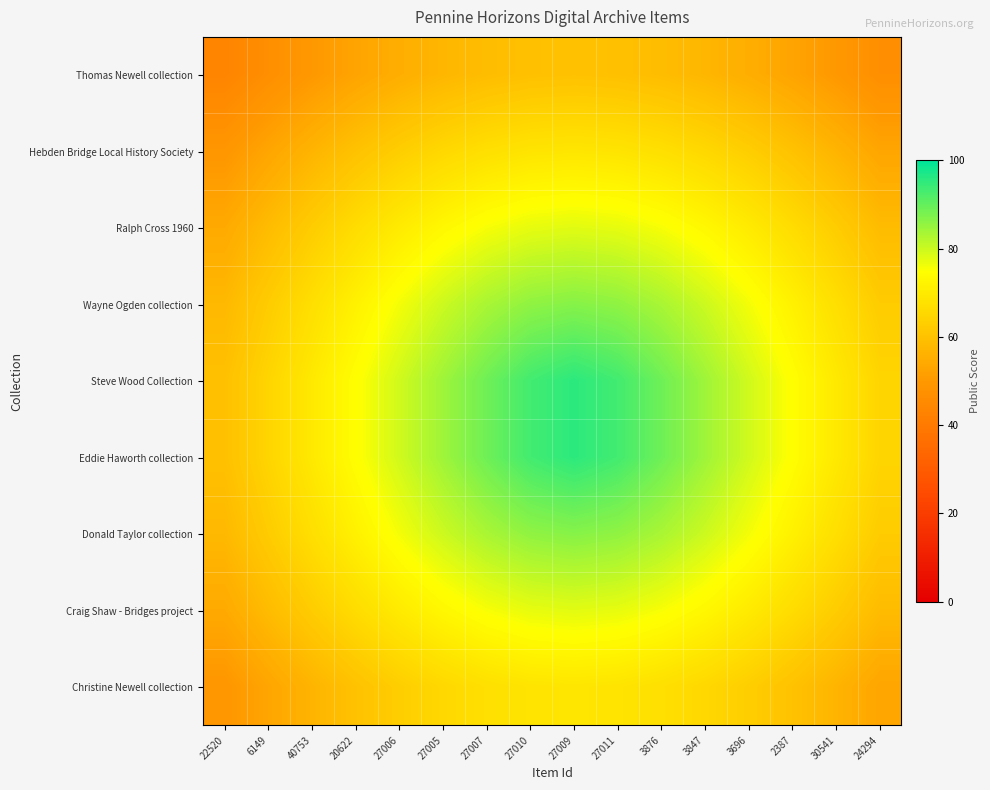

Rank the series at 3847 from highest to lowest value.

Steve Wood Collection, Eddie Haworth collection, Wayne Ogden collection, Donald Taylor collection, Ralph Cross 1960, Craig Shaw - Bridges project, Hebden Bridge Local History Society, Christine Newell collection, Thomas Newell collection